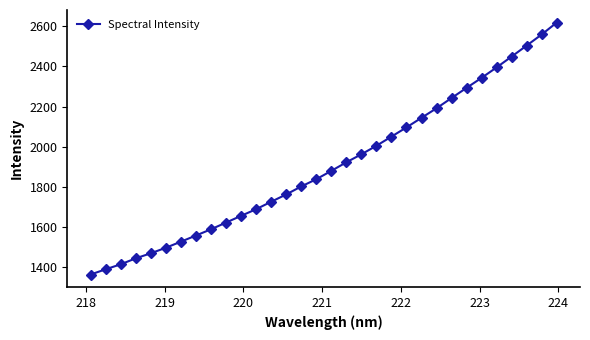

What is the difference between the second highest and minimum values?

1195.4